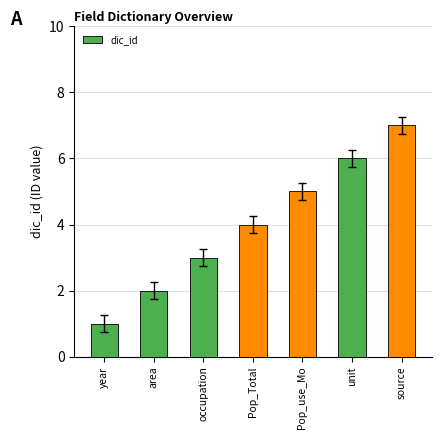

What is the smallest value displayed?

1